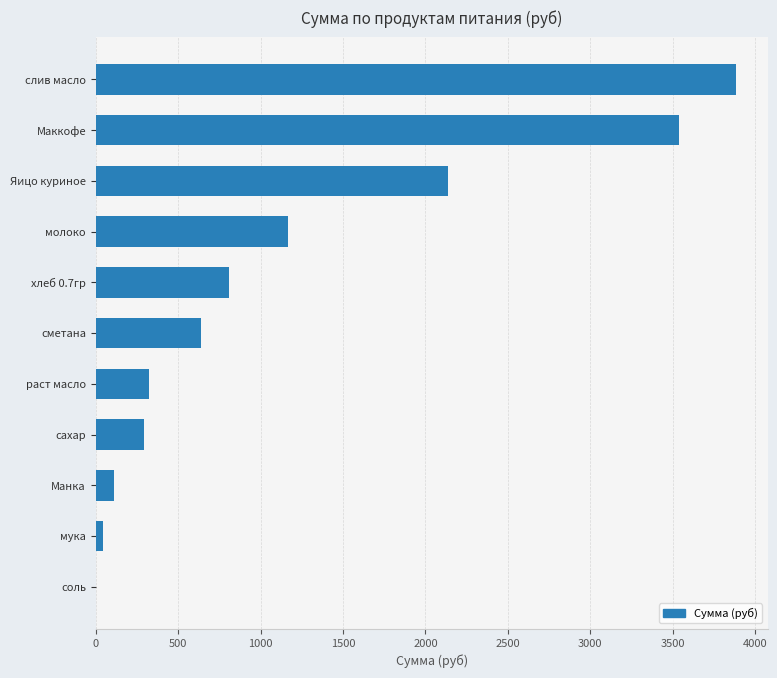

How many values exceed 637?

6